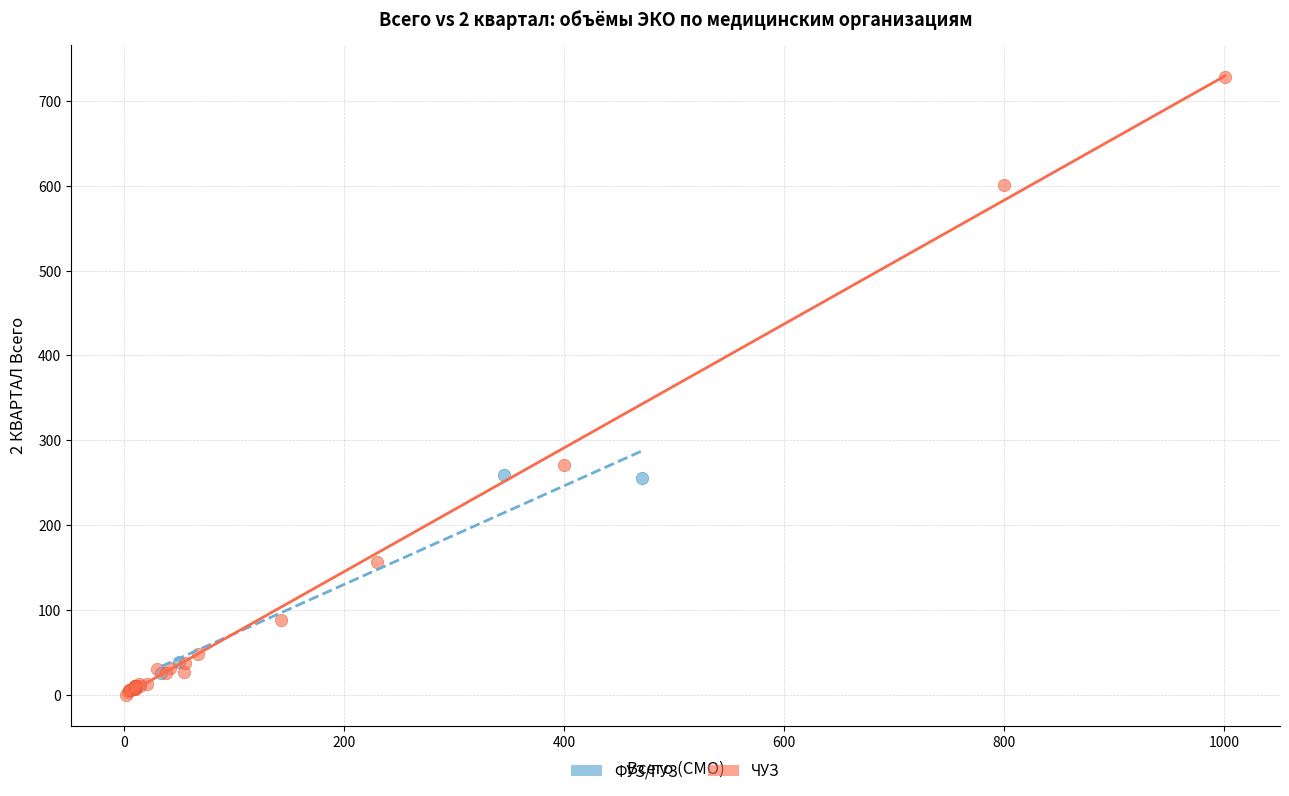

Which series has the largest Y range (max minus min)?

ЧУЗ